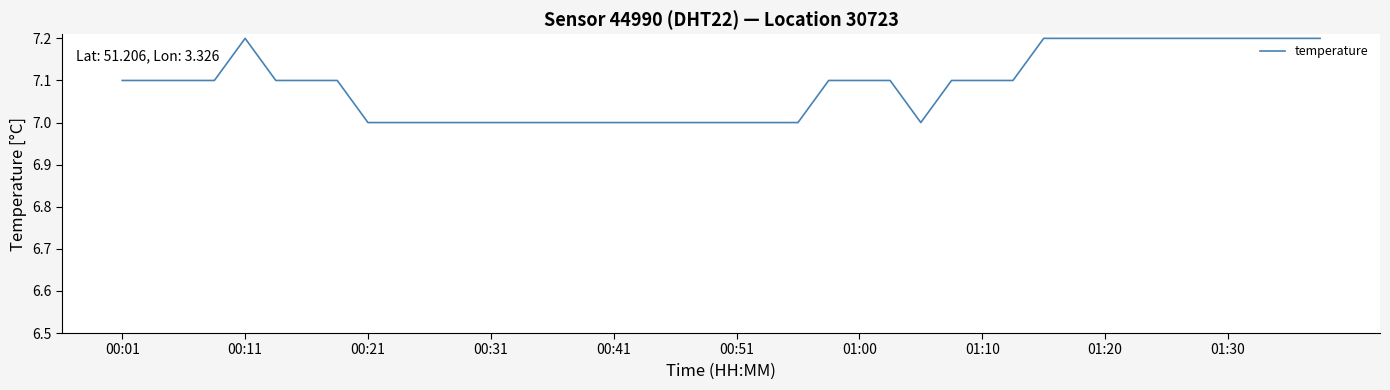

How many distinct data groups are displayed?

1